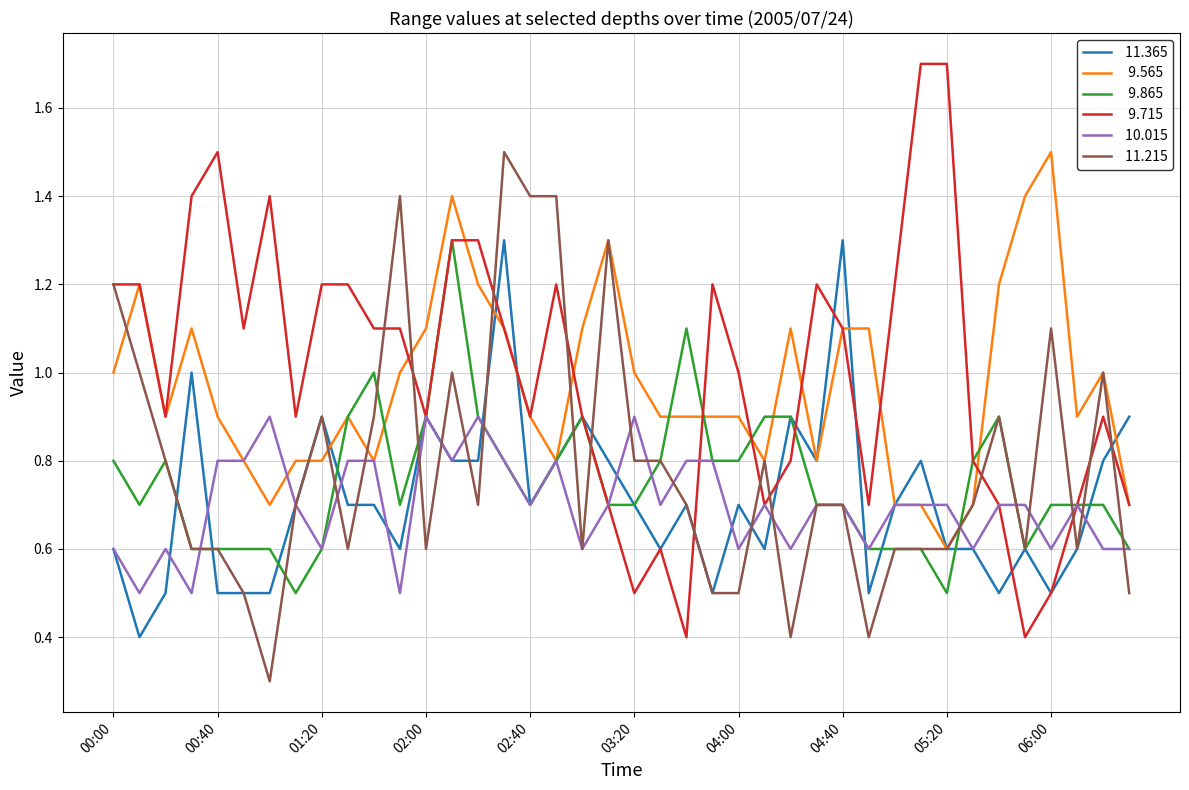

What is the smallest value displayed?

0.3